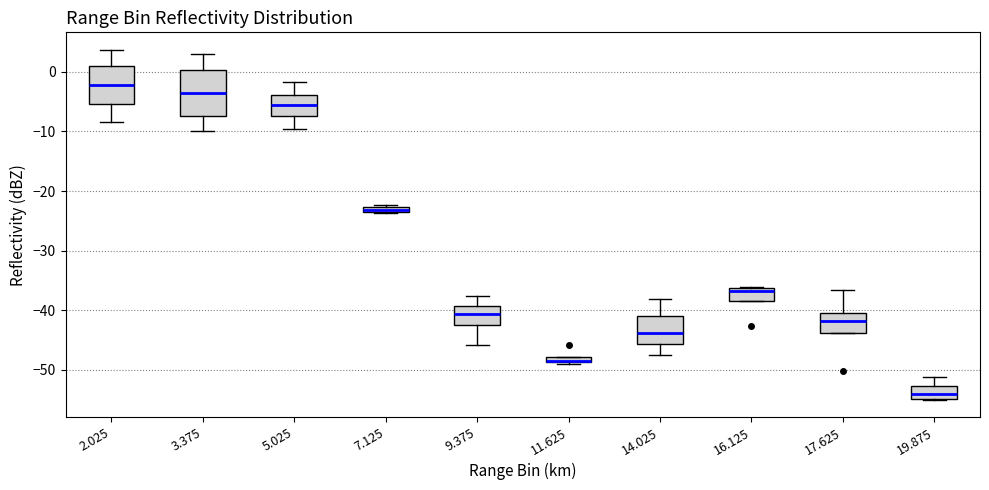

Which box is the tallest, from its lower edge to its upper edge?

3.375